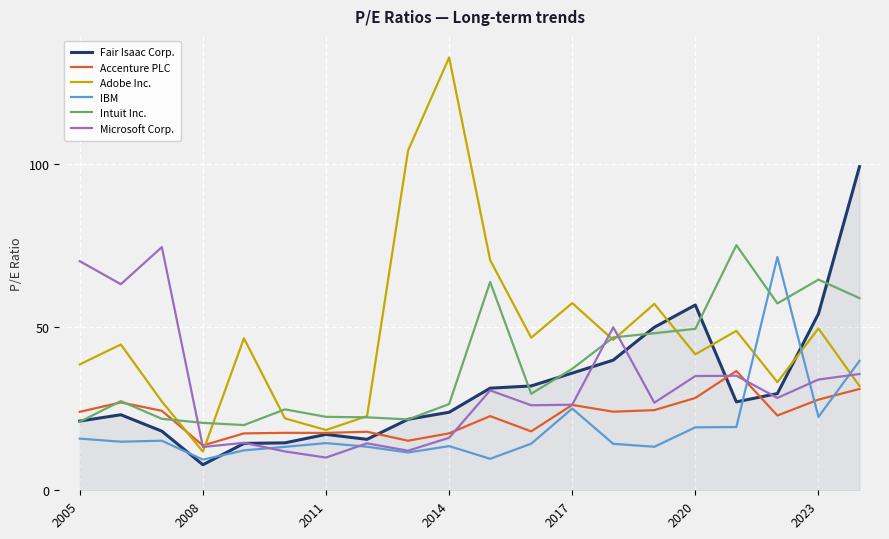

Which series has the widest spread of values?

Adobe Inc.